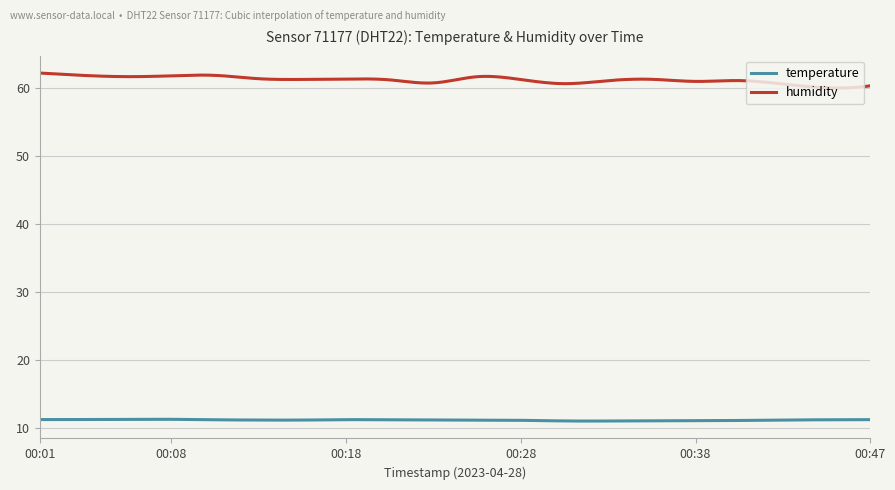

What is the minimum value for temperature?

11.0